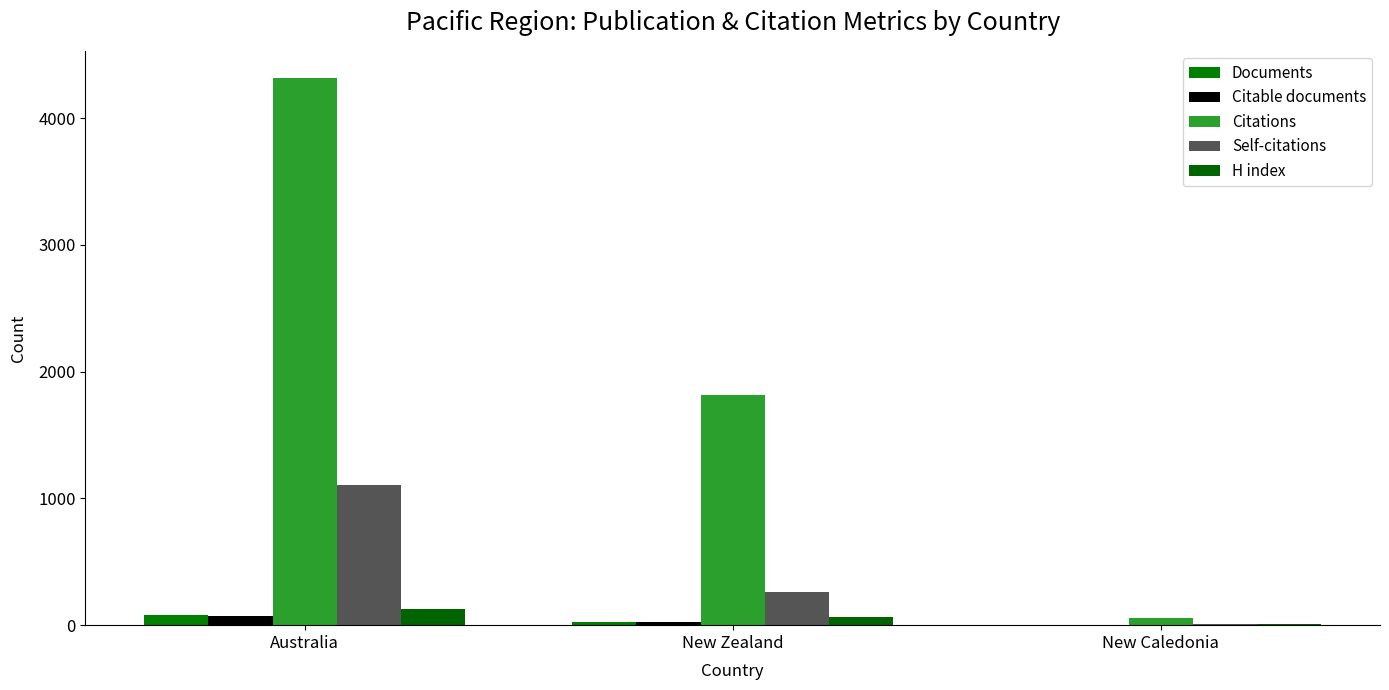

True or false: Citable documents has a value of 1 at New Caledonia.

True